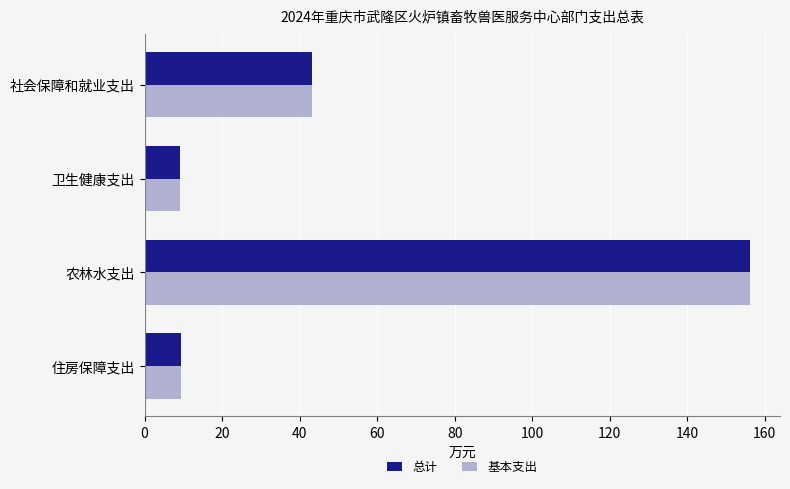

Which category has the highest value across all series?

农林水支出